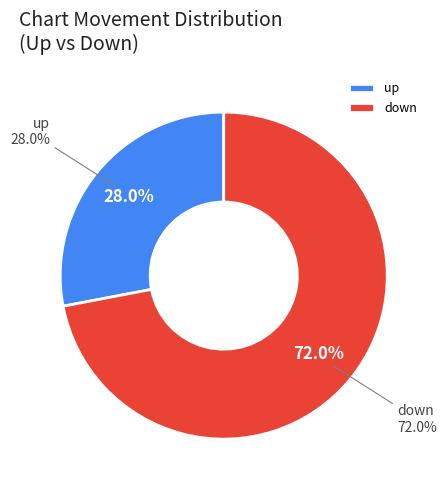

To the nearest percent, what is the difference between the largest and smallest slice percentages?

44%